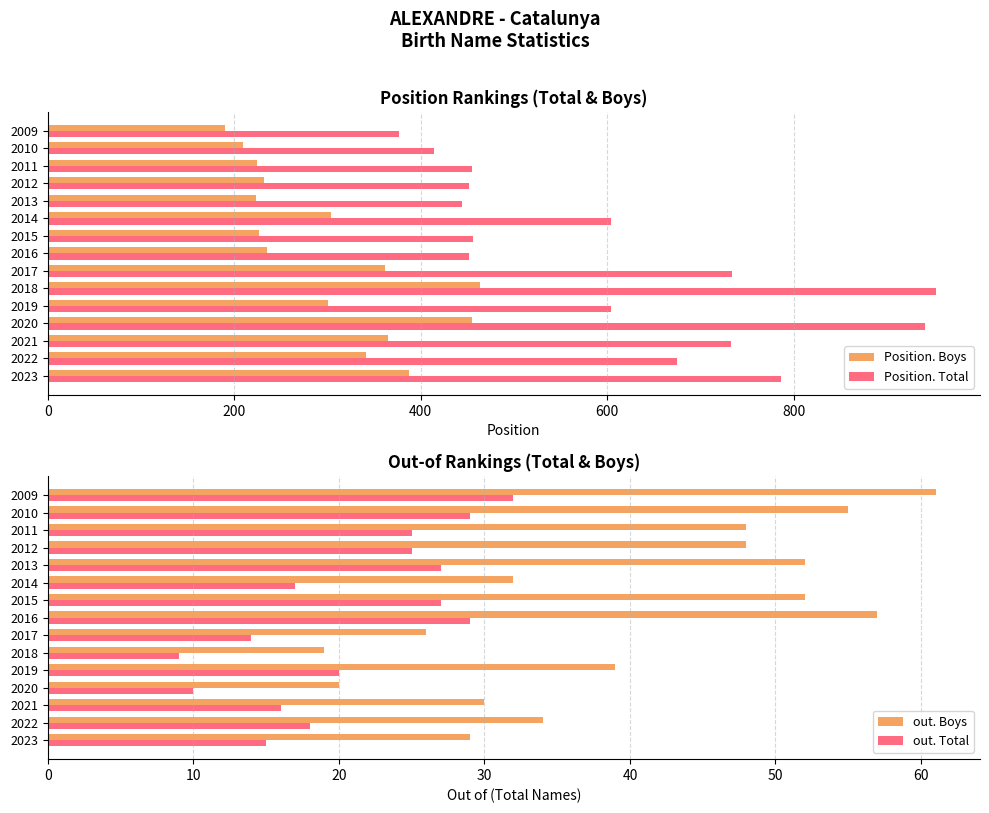

Are the bars horizontal?

Yes